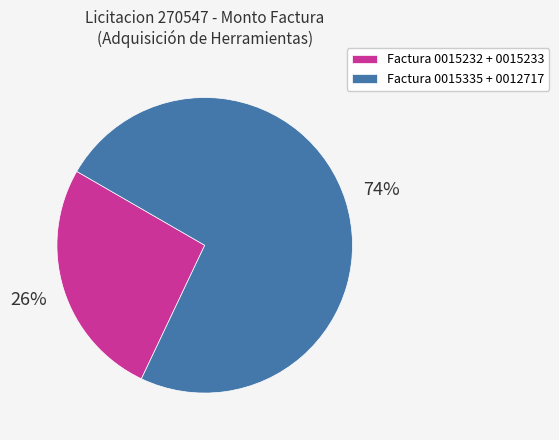

The Factura 0015232 + 0015233 slice represents 19% of the pie. True or false?

False